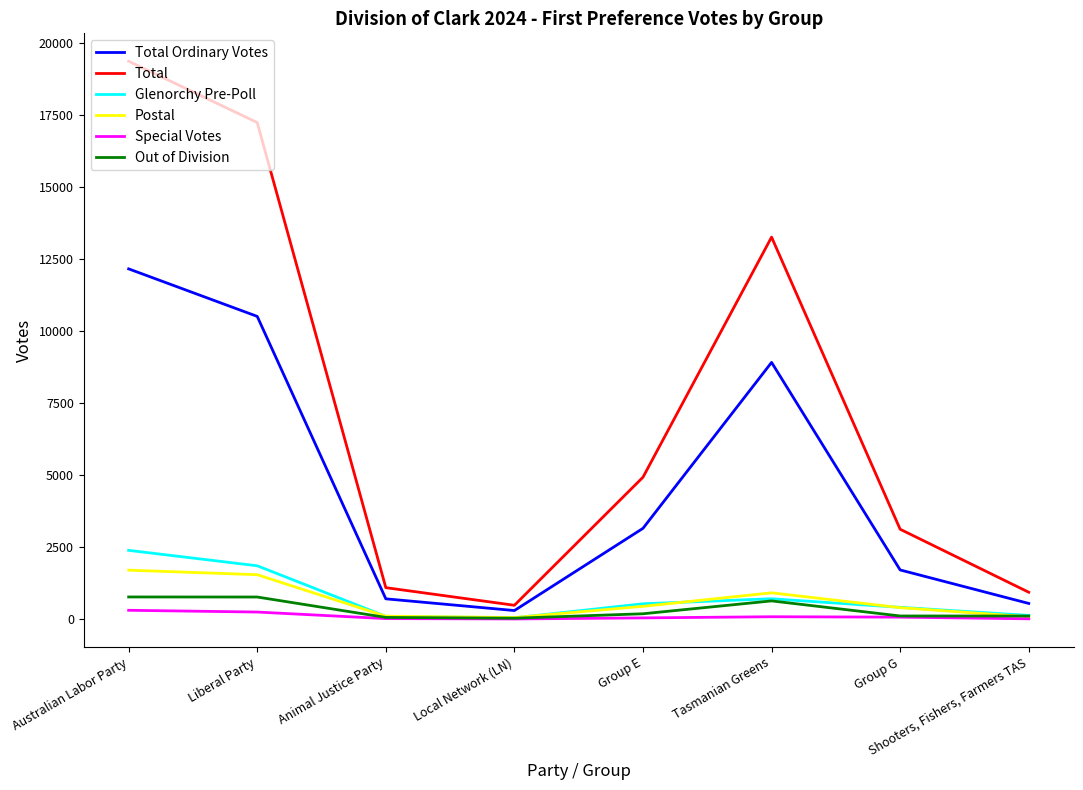

The value of Total Ordinary Votes at Shooters, Fishers, Farmers TAS is 540. True or false?

True